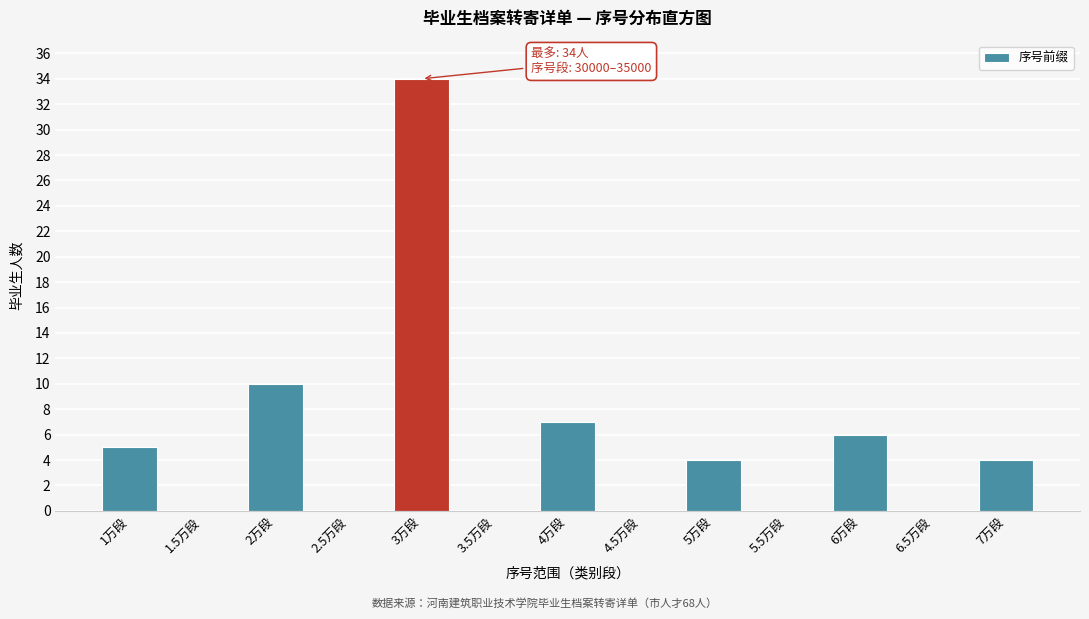

Reading left to right, extract all data points from this chart.

1万段=5	1.5万段=0	2万段=10	2.5万段=0	3万段=34	3.5万段=0	4万段=7	4.5万段=0	5万段=4	5.5万段=0	6万段=6	6.5万段=0	7万段=4